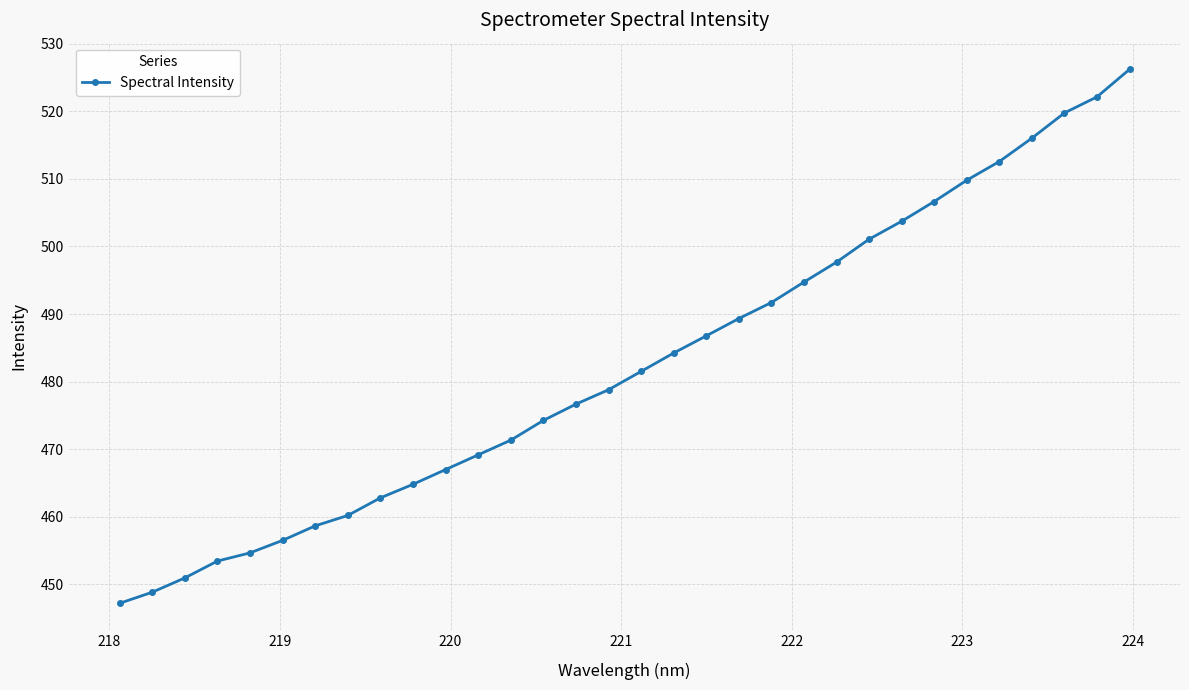

What is the smallest value displayed?

447.2